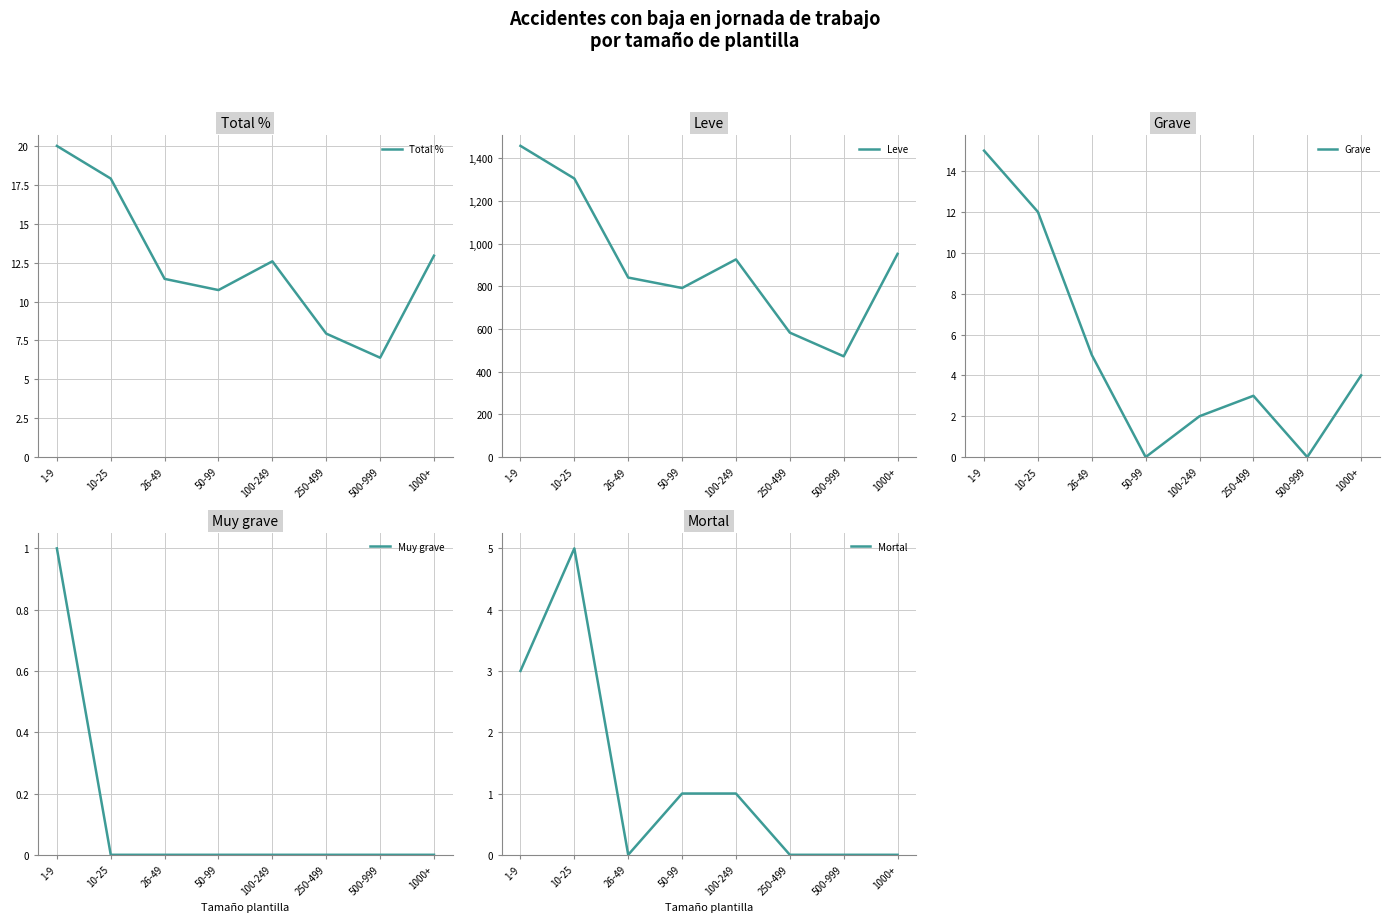

How many data points in Grave are less than 4?

4